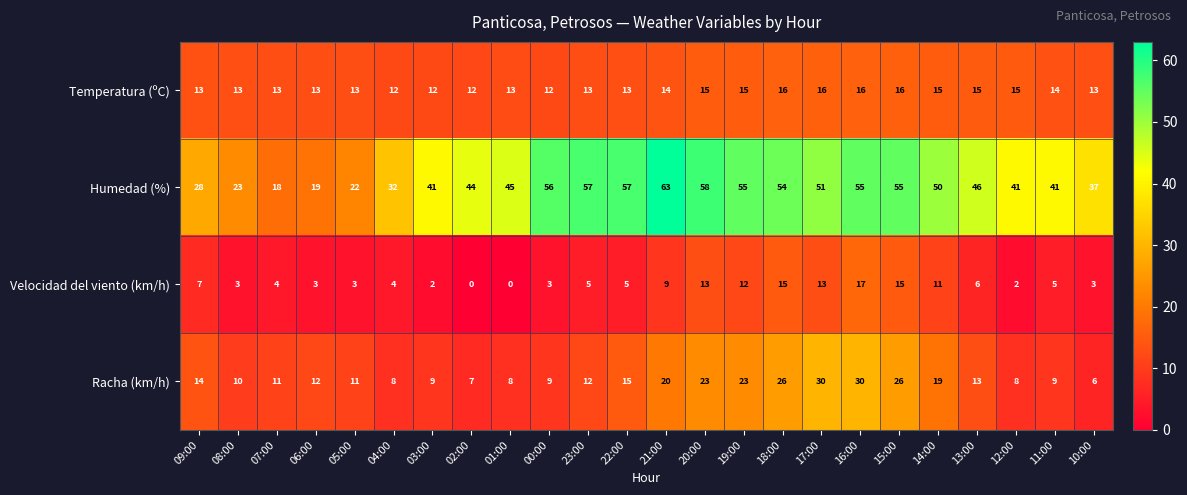

At which category is the sum across all series the highest?

16:00